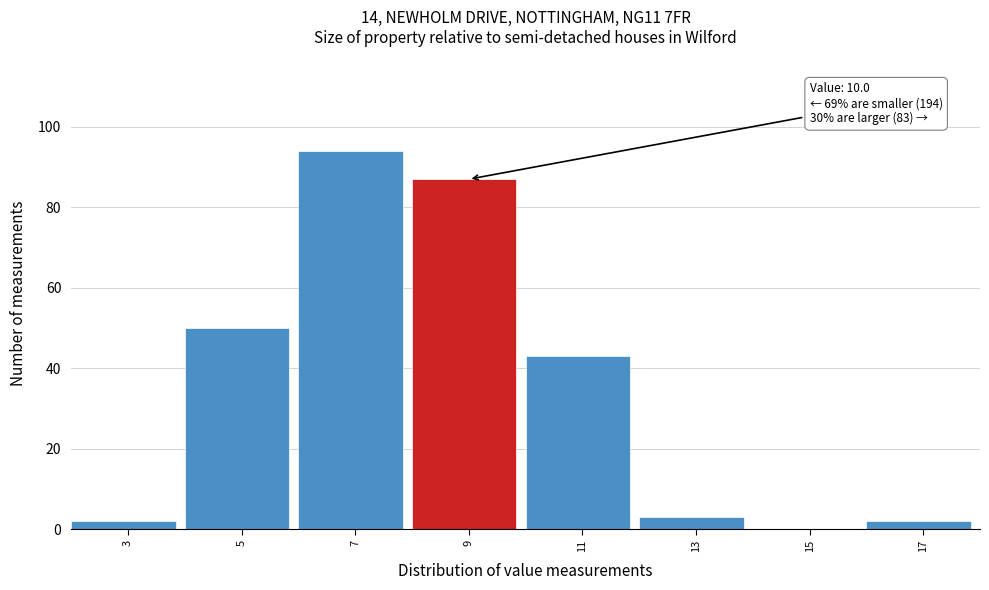

Reading left to right, list all the values displayed in this chart.

3=2	5=50	7=94	9=87	11=43	13=3	15=0	17=2